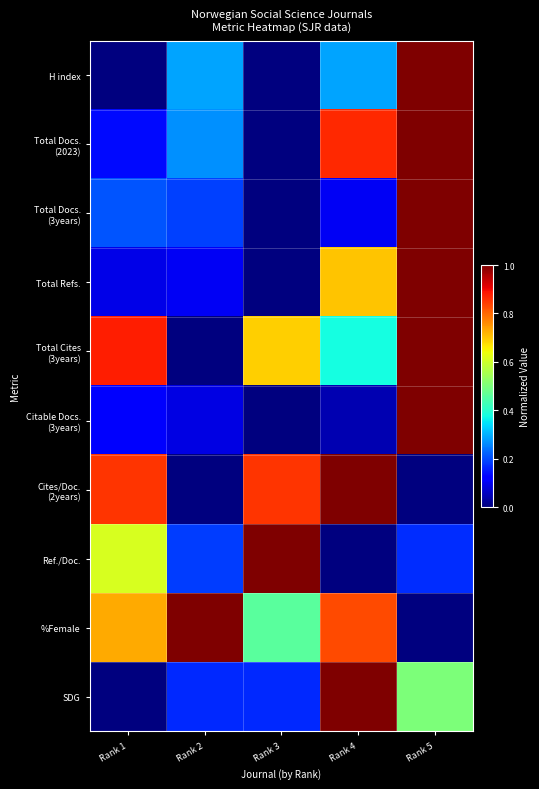

At which category does the chart reach its minimum across all series?

Rank 1